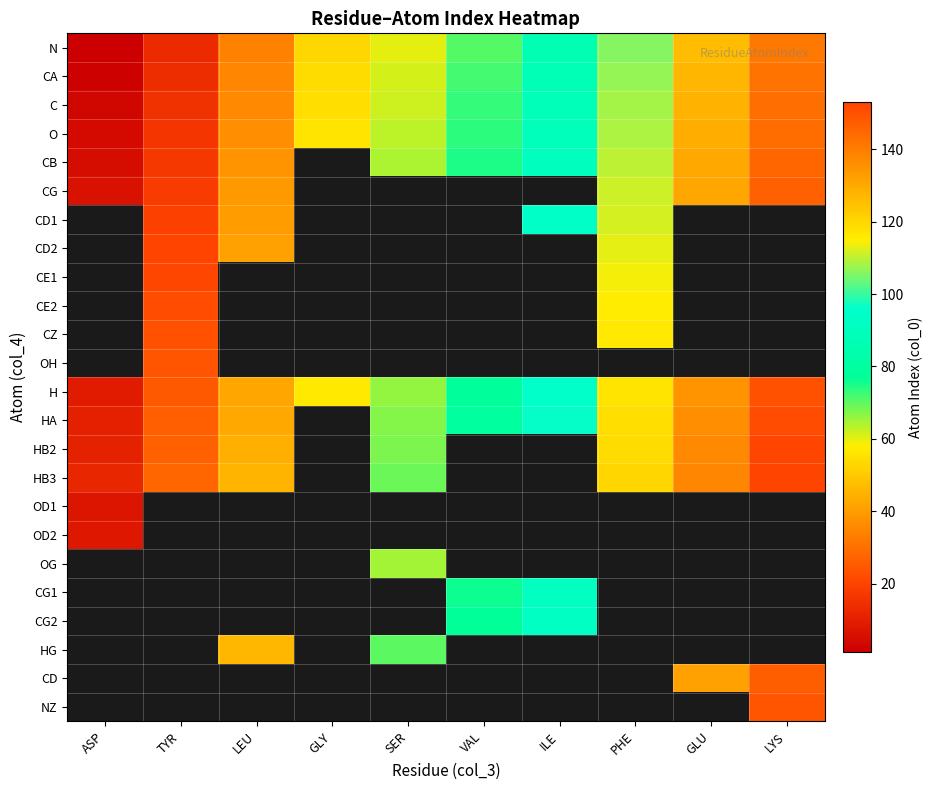

How many positive values does the OH series have?

1